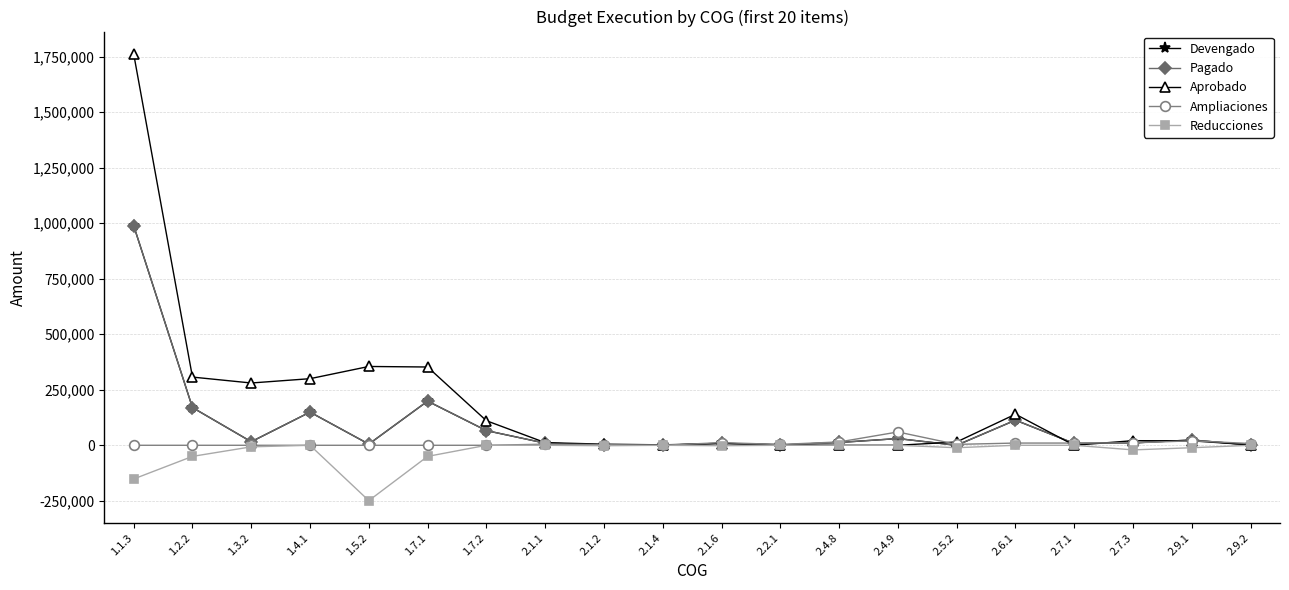

What is the spread (max minus min) of values at 2.7.3?

41600.0